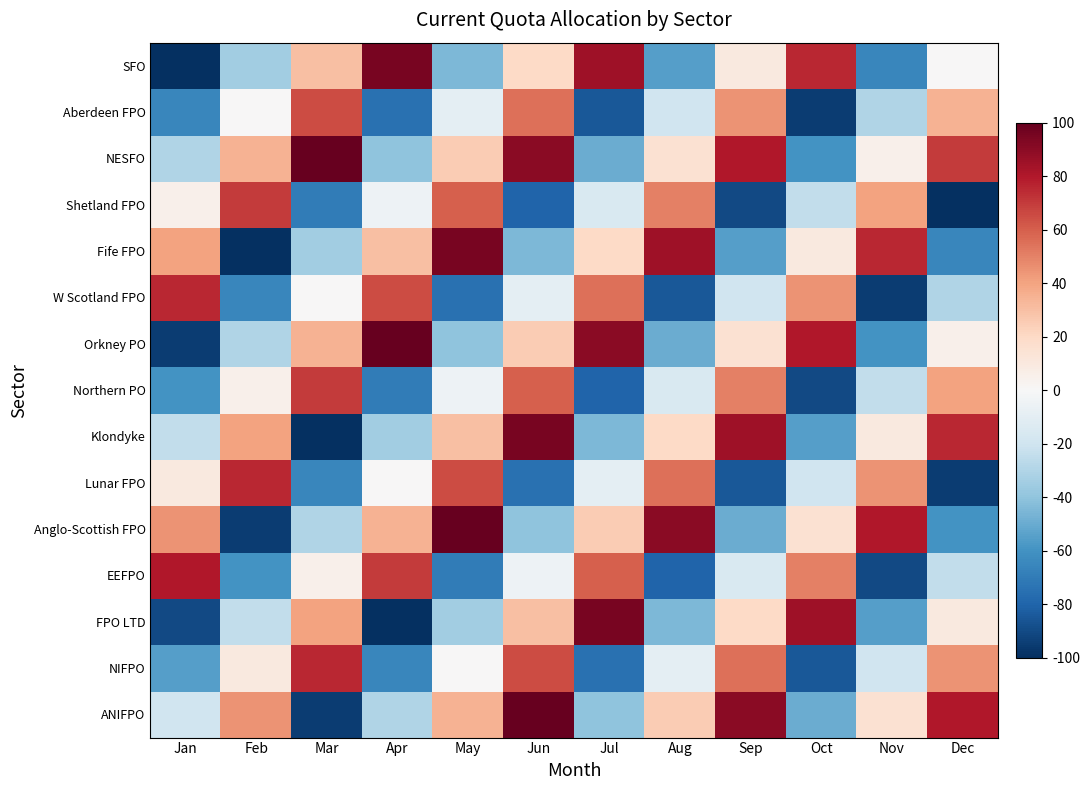

At Jan, list the series in order from largest to smallest.

EEFPO, W Scotland FPO, Anglo-Scottish FPO, Fife FPO, Lunar FPO, Shetland FPO, ANIFPO, Klondyke, NESFO, NIFPO, Northern PO, Aberdeen FPO, FPO LTD, Orkney PO, SFO